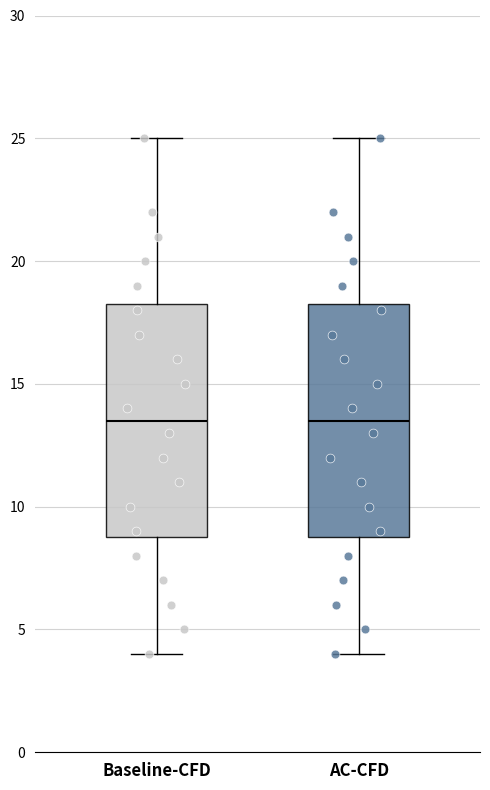

Where is the lower edge of the box for Baseline-CFD on the y-axis? The values are not printed on the chart, so give them approximately, as read against the axis.

9.0